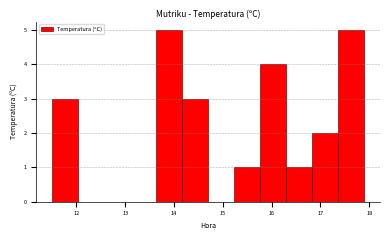

Reading left to right, list every bar in this chart as the range it spans on the x-axis followed by its height. Neither the bar edges nor the heights are printed on the chart, so give them approximately, as read against the axes.

11.5 to 12.0: 3
12.0 to 12.6: 0
12.6 to 13.1: 0
13.1 to 13.6: 0
13.6 to 14.2: 5
14.2 to 14.7: 3
14.7 to 15.2: 0
15.2 to 15.8: 1
15.8 to 16.3: 4
16.3 to 16.8: 1
16.8 to 17.4: 2
17.4 to 17.9: 5